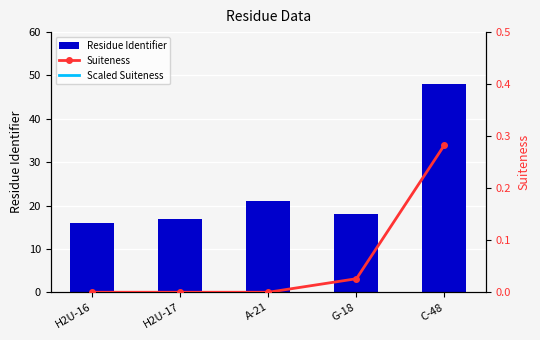

Reading right to left, transcribe all the data shown in this chart.

Residue Identifier: C-48=48.0	G-18=18.0	A-21=21.0	H2U-17=17.0	H2U-16=16.0
Suiteness: C-48=0.3	G-18=0.0	A-21=0.0	H2U-17=0.0	H2U-16=0.0
Scaled Suiteness: C-48=22.8	G-18=20.3	A-21=20.0	H2U-17=20.0	H2U-16=20.0